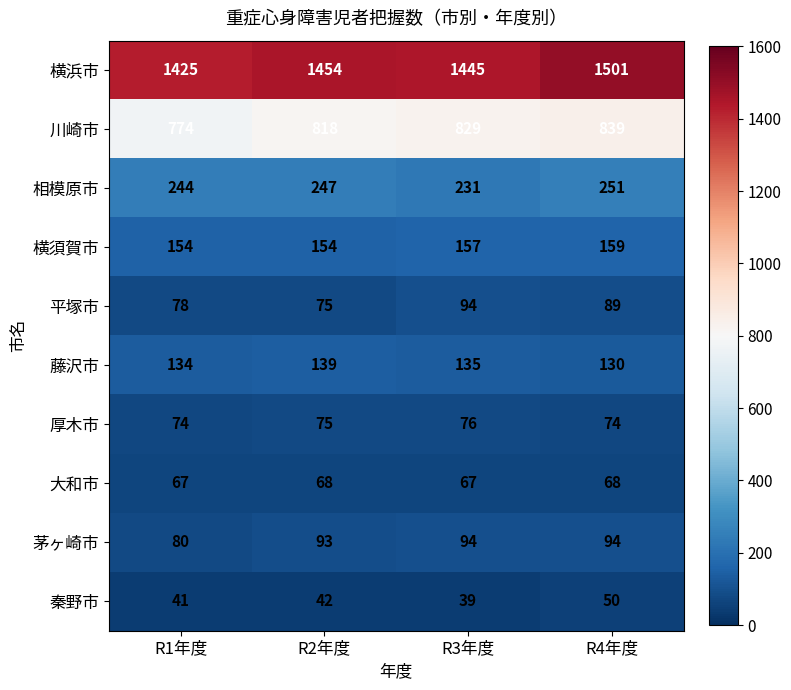

What is the spread (max minus min) of values at R2年度?

1412